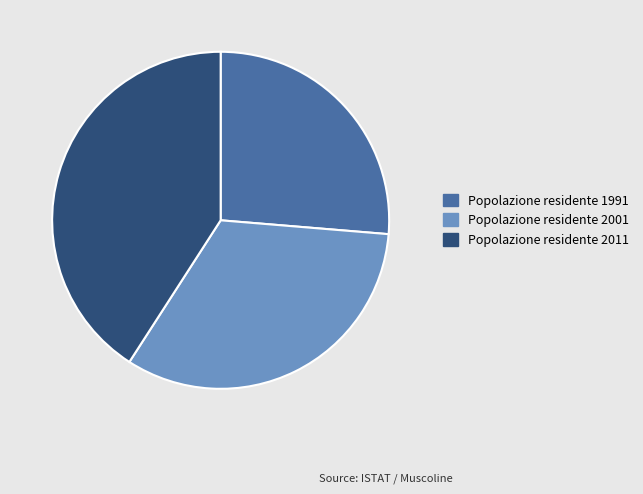

Rank the categories by value from lowest to highest.

Popolazione residente 1991, Popolazione residente 2001, Popolazione residente 2011